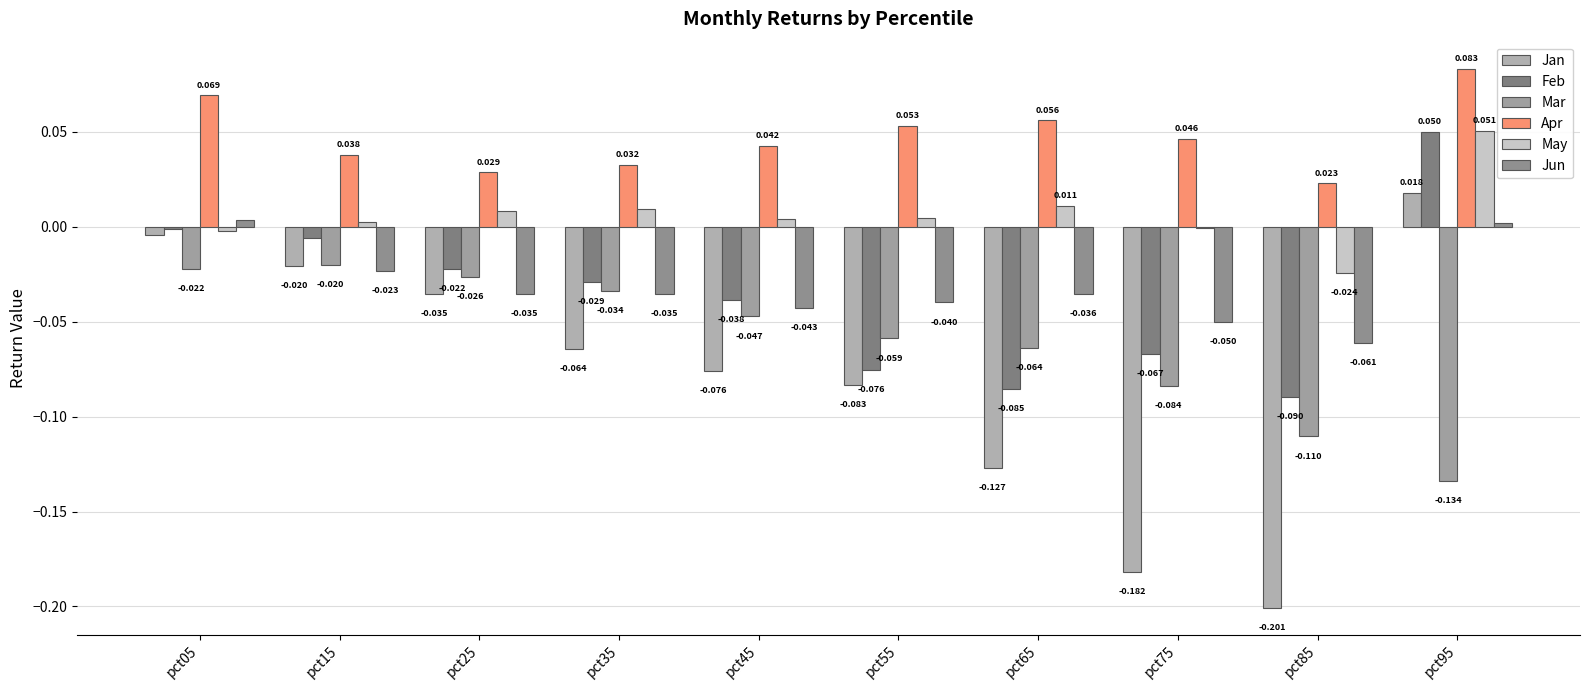

What is the sum of all Apr values?

0.5